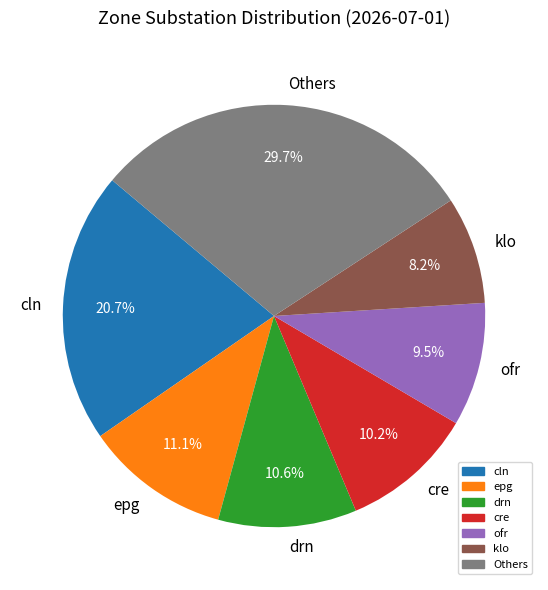

How much of the chart is everything except cln?

79.3%